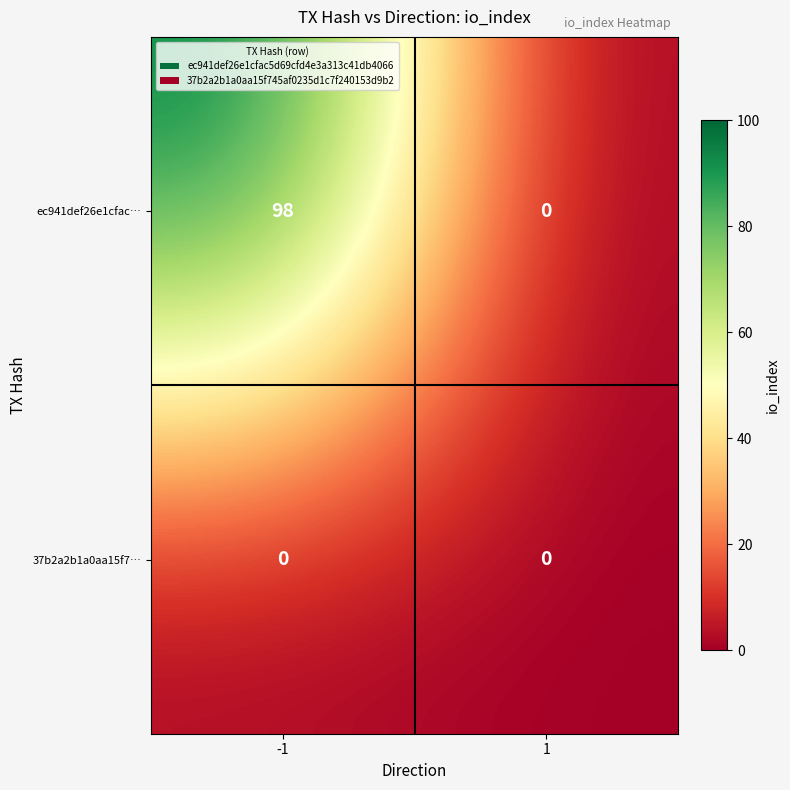

Rank the series at -1 from lowest to highest value.

37b2a2b1a0aa15f7…, ec941def26e1cfac…